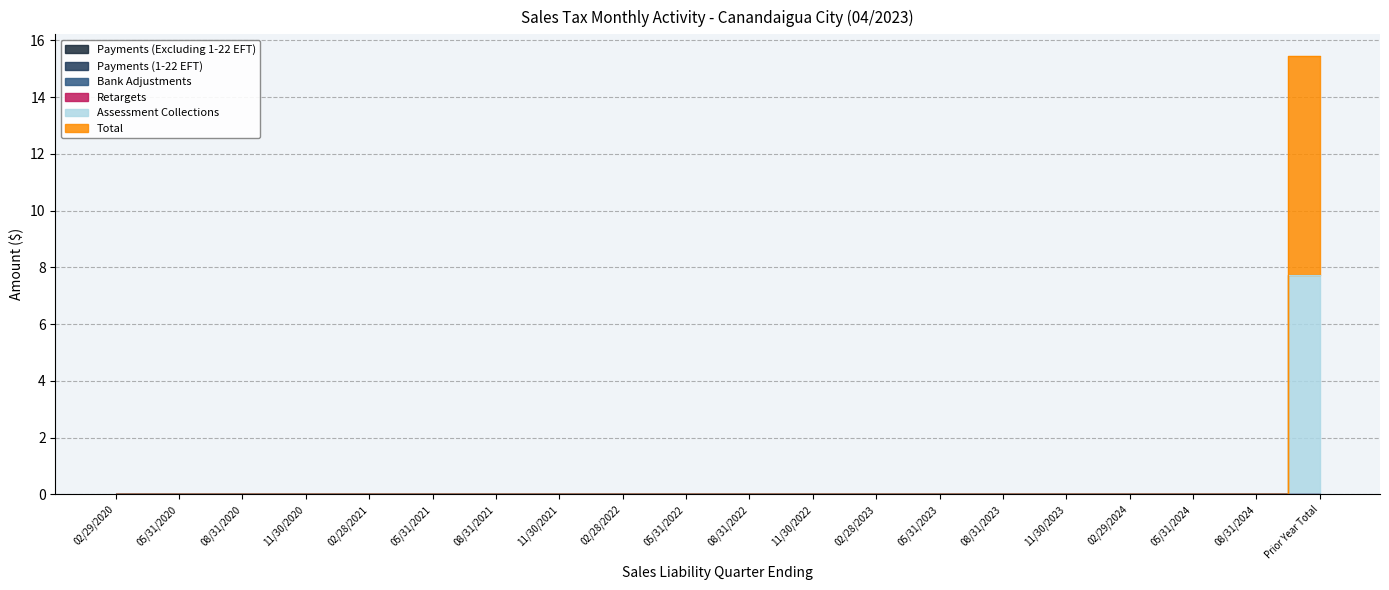

What are all the series names shown in the legend?

Payments (Excluding 1-22 EFT), Payments (1-22 EFT), Bank Adjustments, Retargets, Assessment Collections, Total